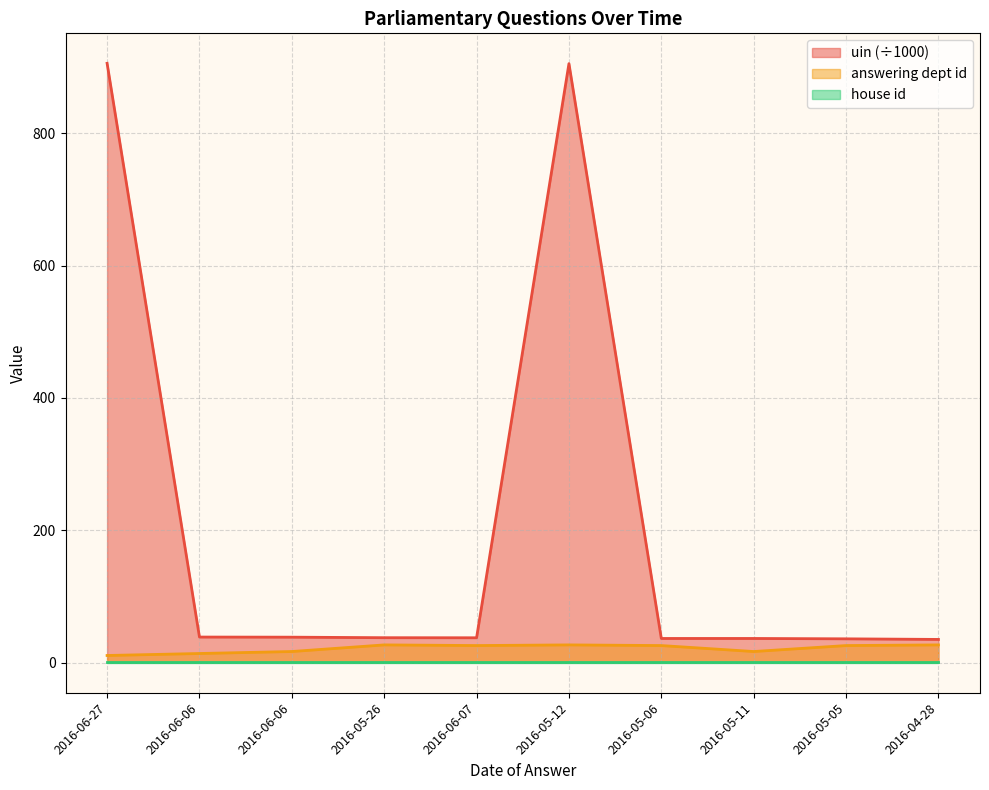

Does the chart have visible grid lines?

Yes